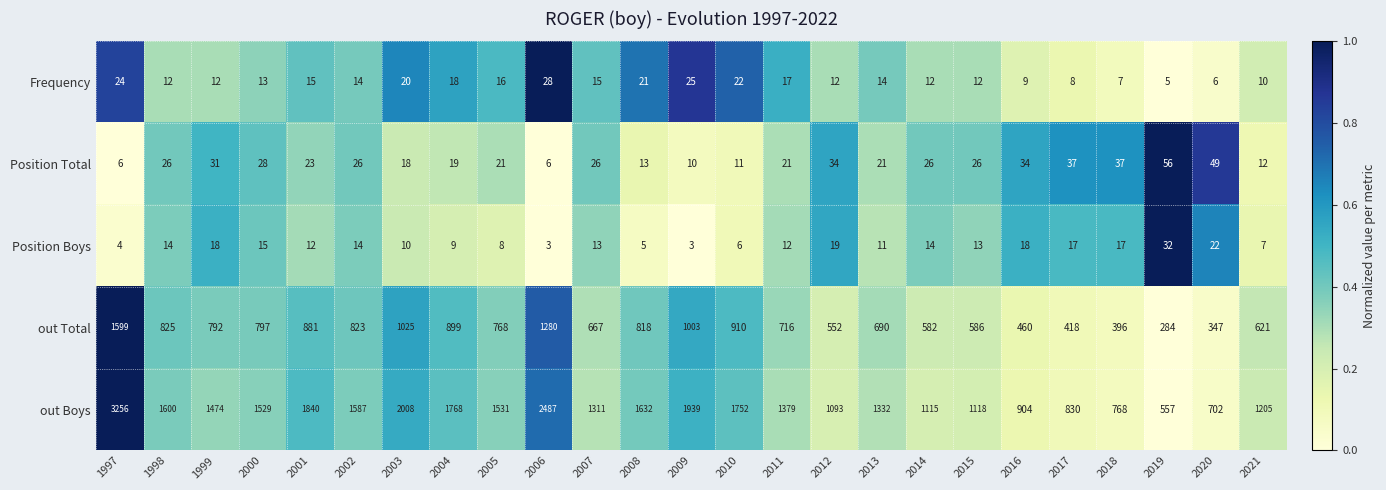

How many data points in Position Boys are less than 13?

12